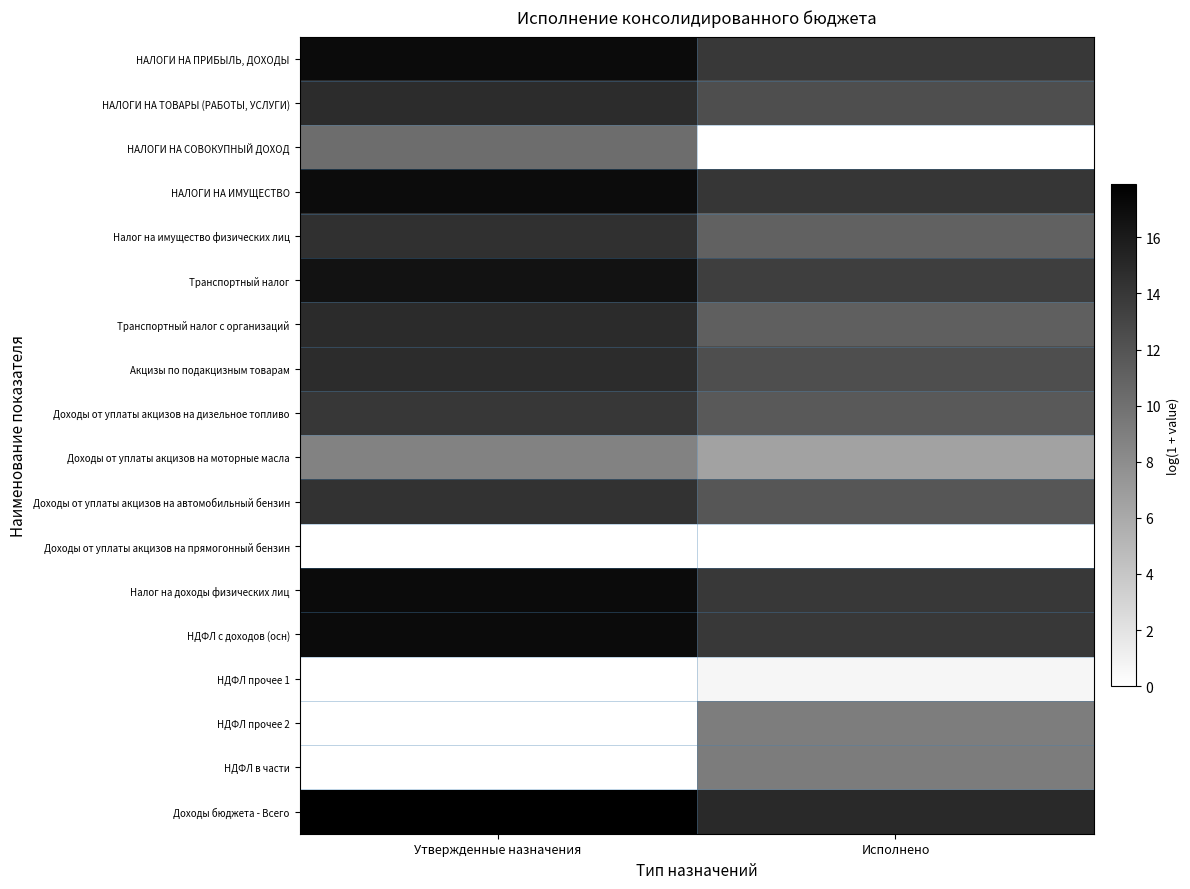

Reading left to right, list all the values displayed in this chart.

НАЛОГИ НА ПРИБЫЛЬ, ДОХОДЫ: Утвержденные назначения=17.1	Исполнено=13.9
НАЛОГИ НА ТОВАРЫ (РАБОТЫ, УСЛУГИ): Утвержденные назначения=14.8	Исполнено=12.4
НАЛОГИ НА СОВОКУПНЫЙ ДОХОД: Утвержденные назначения=10.3	Исполнено=0.0
НАЛОГИ НА ИМУЩЕСТВО: Утвержденные назначения=17.0	Исполнено=14.1
Налог на имущество физических лиц: Утвержденные назначения=14.5	Исполнено=11.0
Транспортный налог: Утвержденные назначения=16.5	Исполнено=13.5
Транспортный налог с организаций: Утвержденные назначения=14.9	Исполнено=11.2
Акцизы по подакцизным товарам: Утвержденные назначения=14.8	Исполнено=12.4
Доходы от уплаты акцизов на дизельное топливо: Утвержденные назначения=14.0	Исполнено=11.6
Доходы от уплаты акцизов на моторные масла: Утвержденные назначения=8.8	Исполнено=6.5
Доходы от уплаты акцизов на автомобильный бензин: Утвержденные назначения=14.3	Исполнено=11.9
Доходы от уплаты акцизов на прямогонный бензин: Утвержденные назначения=0.0	Исполнено=0.0
Налог на доходы физических лиц: Утвержденные назначения=17.1	Исполнено=13.9
НДФЛ с доходов (осн): Утвержденные назначения=17.1	Исполнено=13.9
НДФЛ прочее 1: Утвержденные назначения=0.0	Исполнено=0.7
НДФЛ прочее 2: Утвержденные назначения=0.0	Исполнено=9.1
НДФЛ в части: Утвержденные назначения=0.0	Исполнено=9.2
Доходы бюджета - Всего: Утвержденные назначения=17.9	Исполнено=14.9